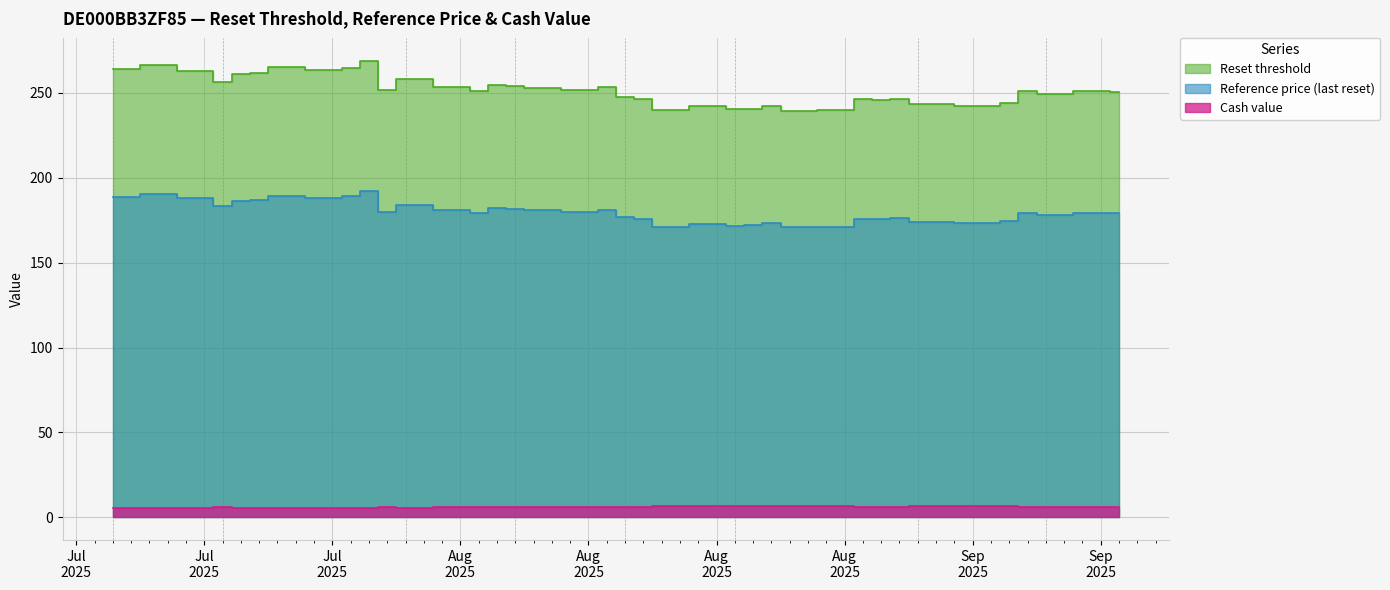

True or false: Reference price and Reset threshold intersect in this chart.

False